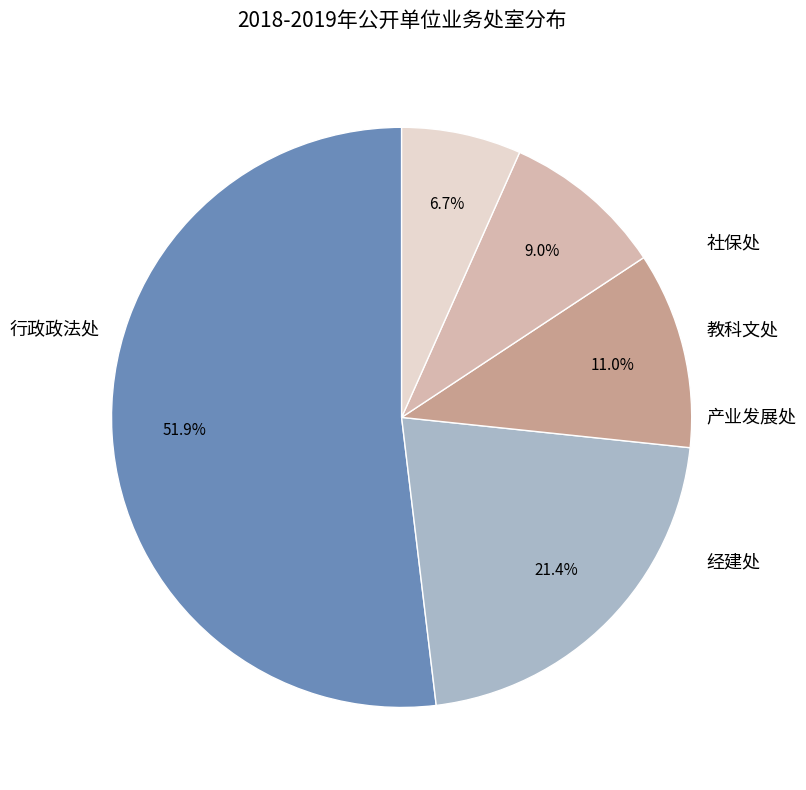

To the nearest percent, what is the difference between the 社保处 and 教科文处 slice percentages?

2%